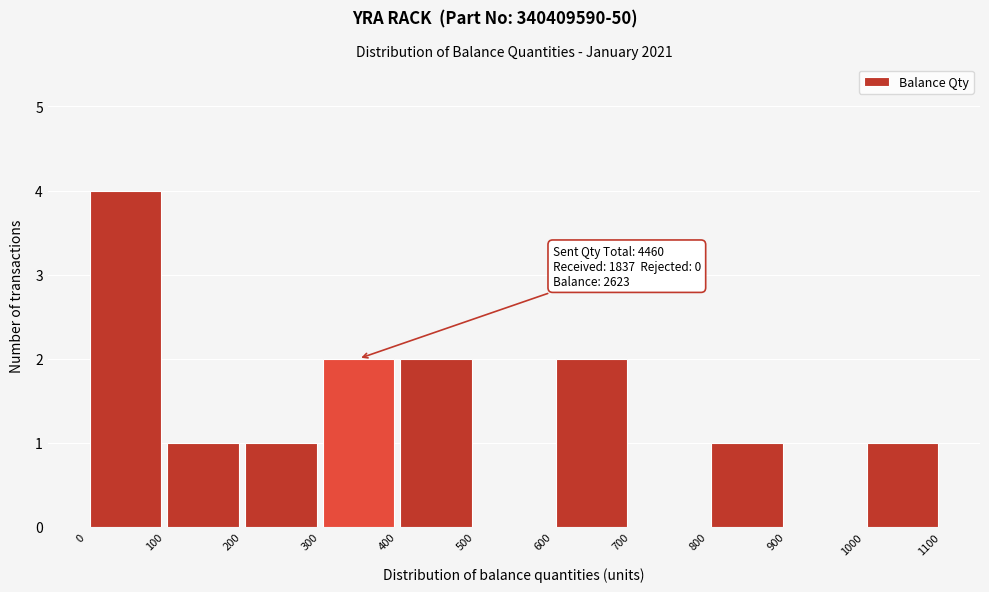

Over which range of the x-axis is the bar tallest?

0 to 100